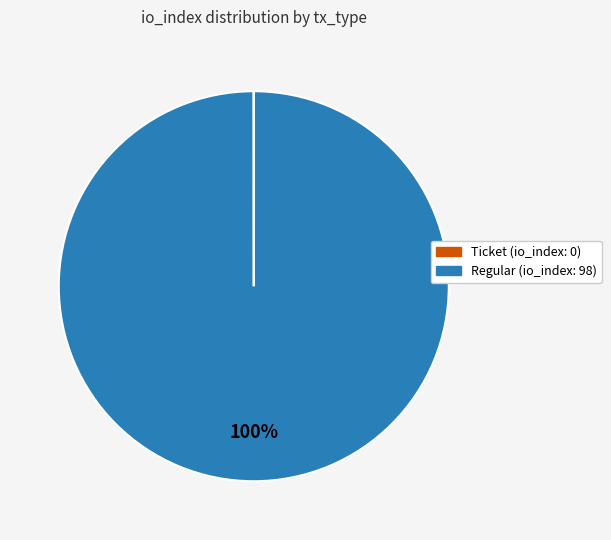

To the nearest percent, what percentage of the pie is Regular?

100%